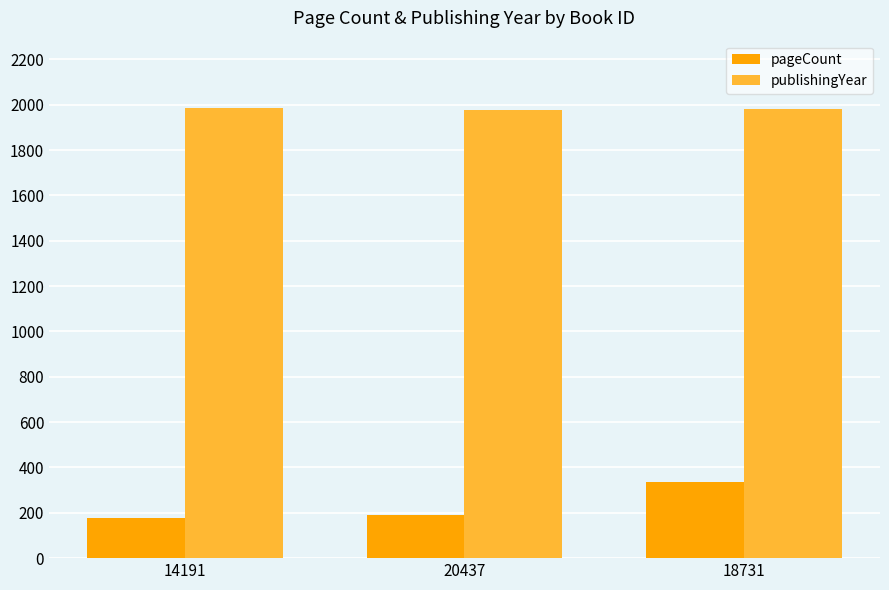

What is the spread (max minus min) of values at 20437?

1785